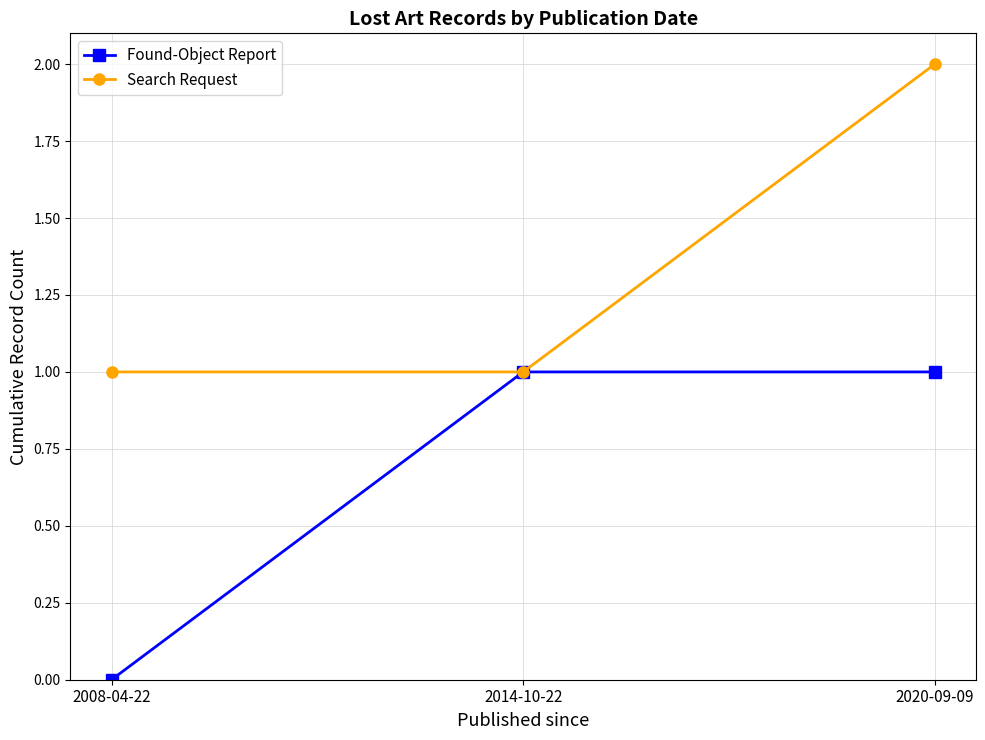

Reading left to right, list all the values displayed in this chart.

Found-Object Report: 0	1	1
Search Request: 1	1	2